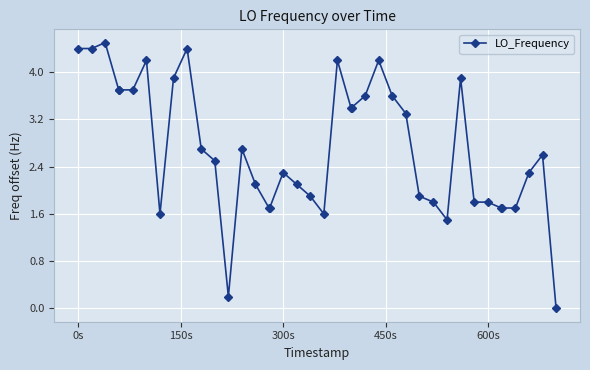

What is the value of the 28th point from the left?

3.3